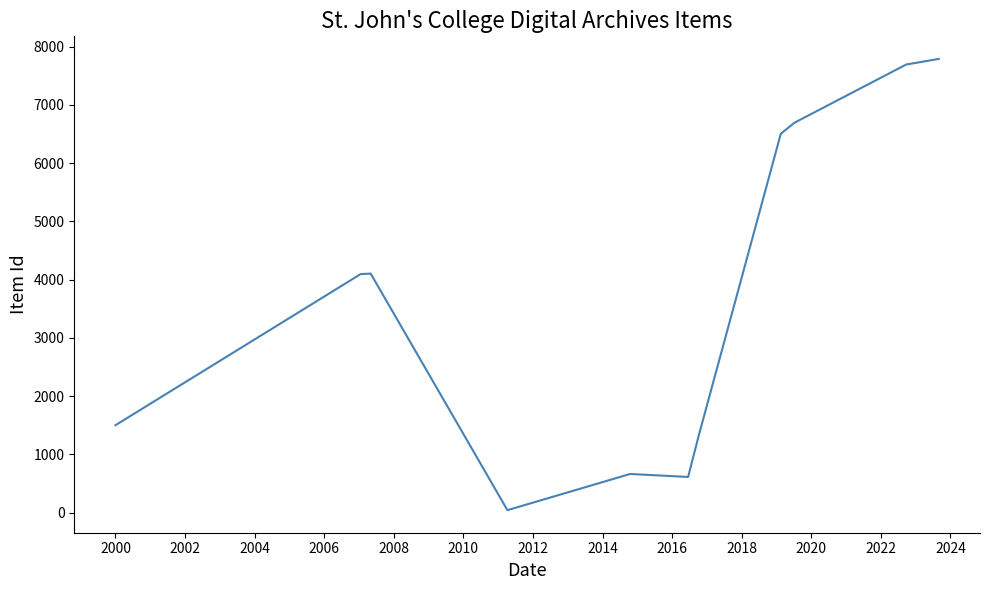

What is the difference between the maximum and minimum values?

7746